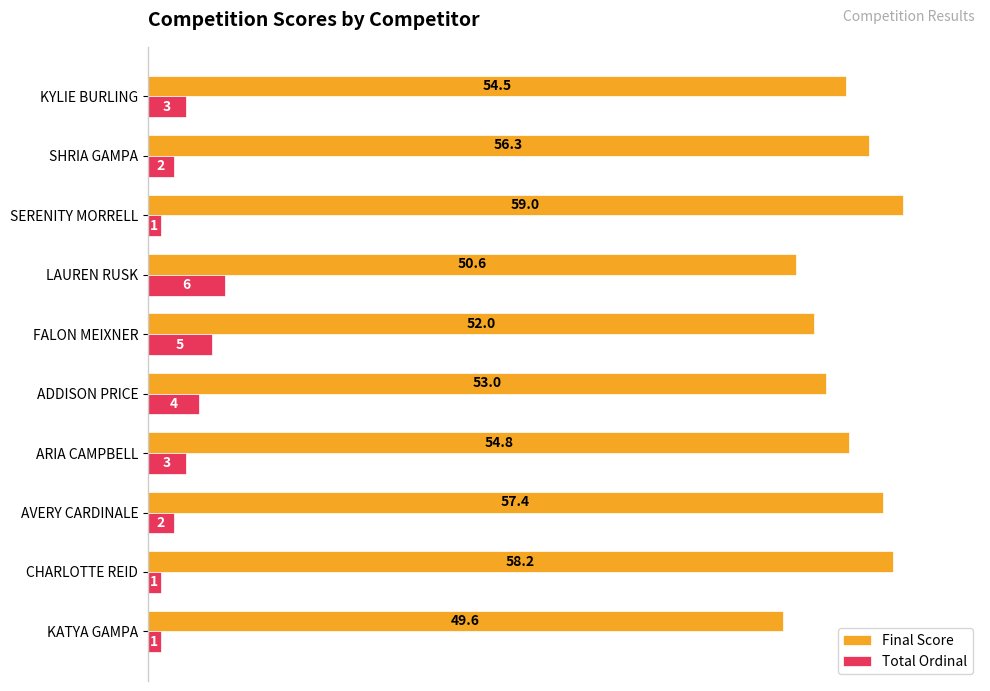

List the series in order of their overall mean, lowest first.

Total Ordinal, Final Score